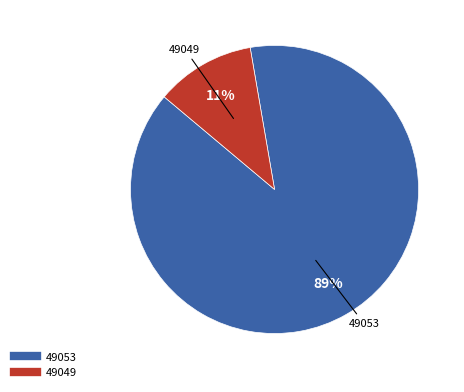

How many segments does this pie chart have?

2